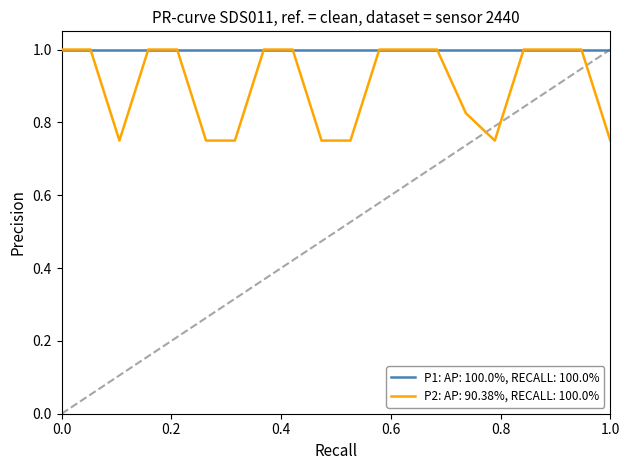

List the series in order of their overall mean, lowest first.

P2: AP: 90.38%, RECALL: 100.0%, P1: AP: 100.0%, RECALL: 100.0%